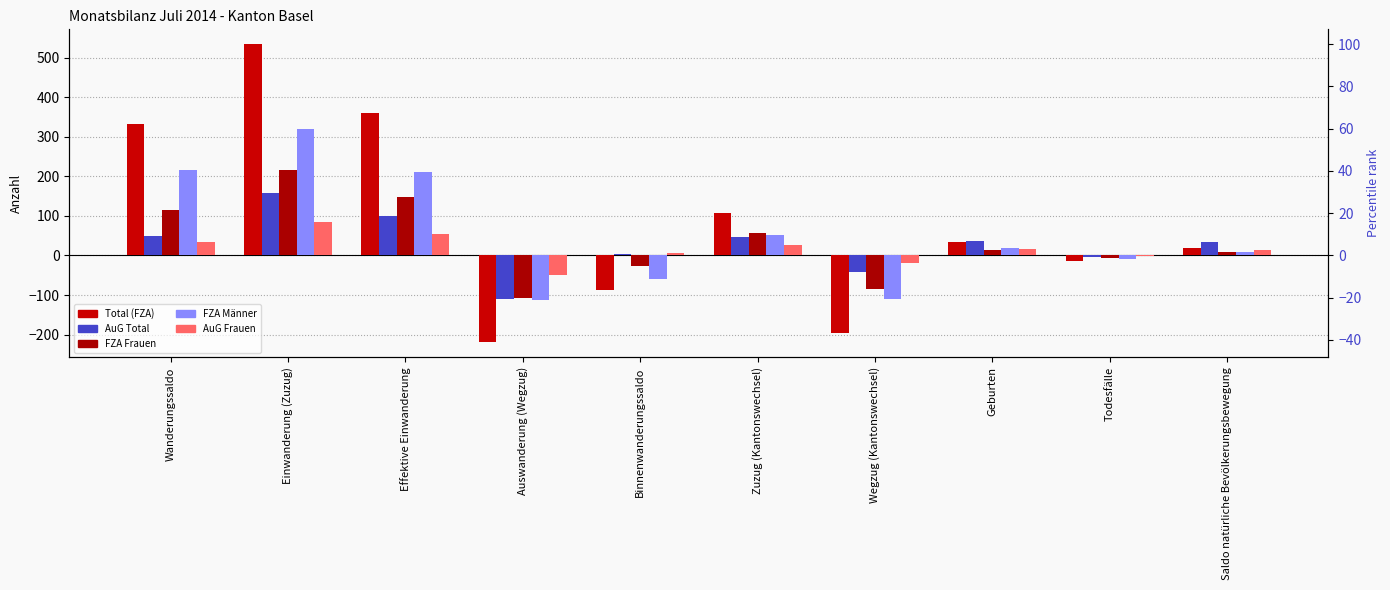

What position from the right is Wegzug (Kantonswechsel)?

4